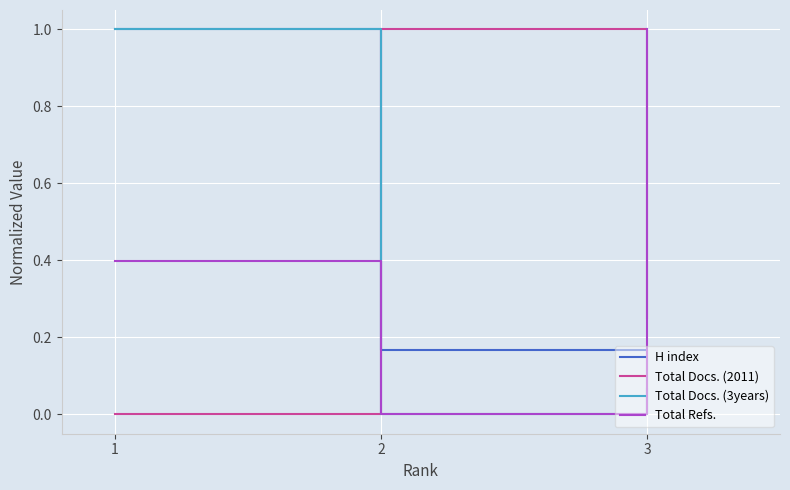

Does the chart display data point markers on the line(s)?

No